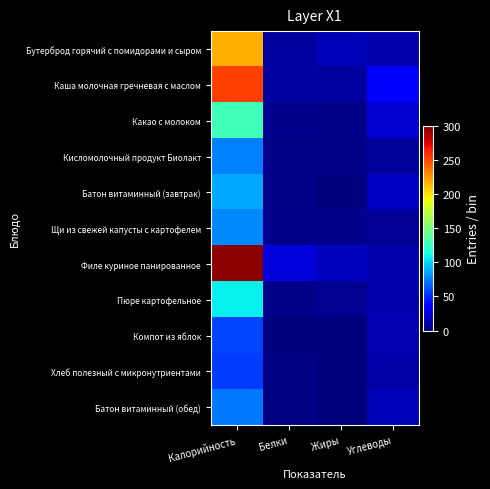

Which category has the lowest value across all series?

Белки